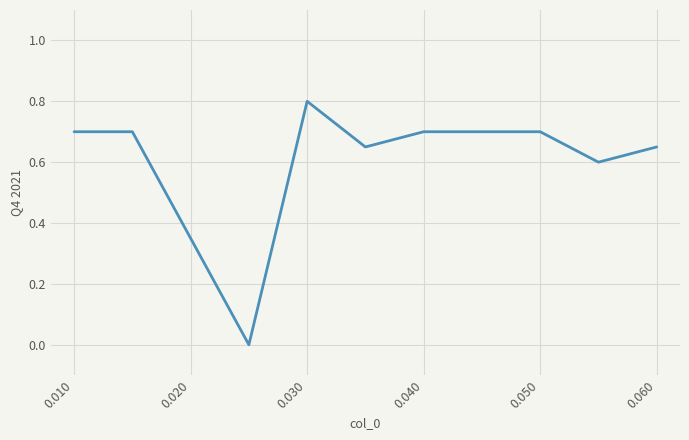

What is the maximum value shown in the chart?

0.8